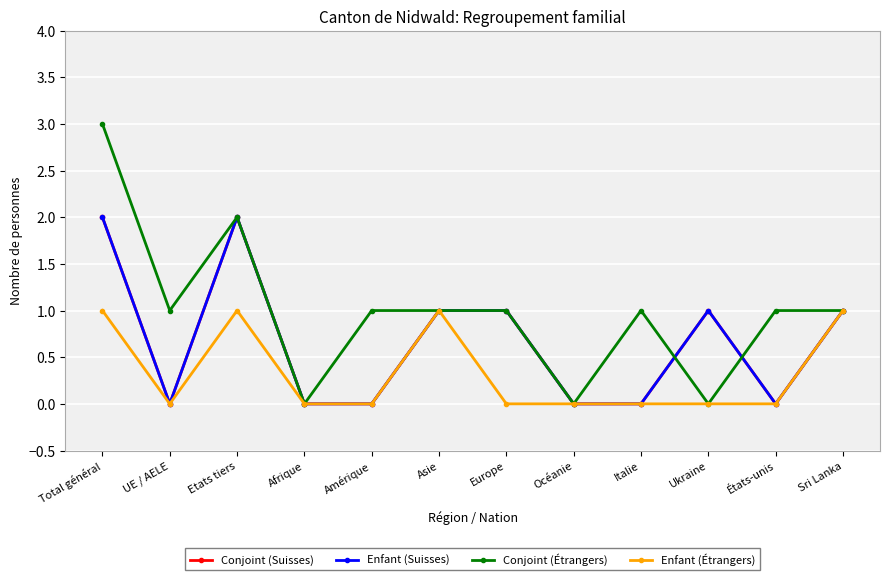

What is the maximum value shown in the chart?

3